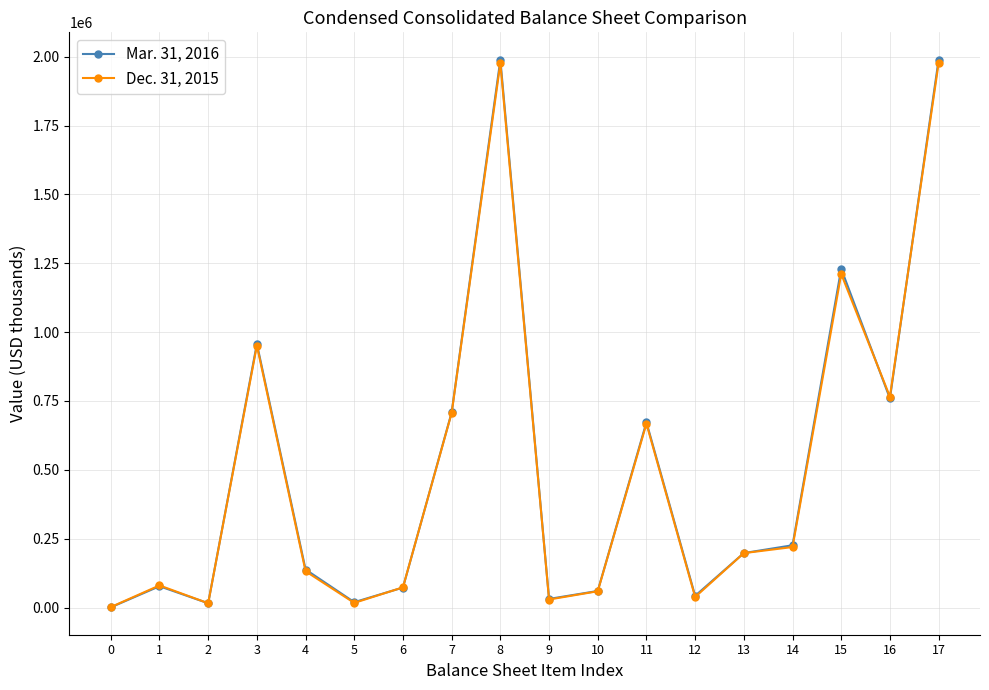

Is it true that Dec. 31, 2015 equals 1613 at 0?

True